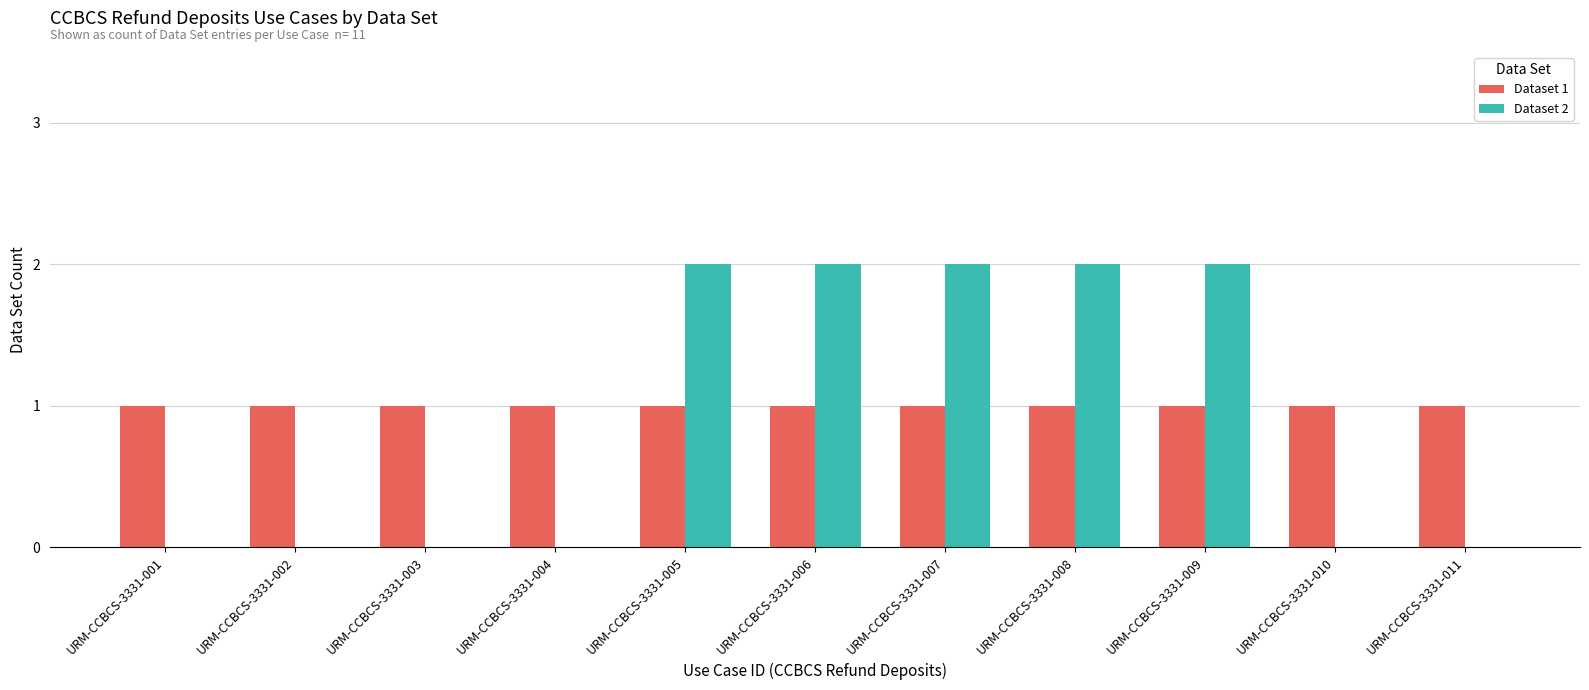

How many series are shown in this chart?

2